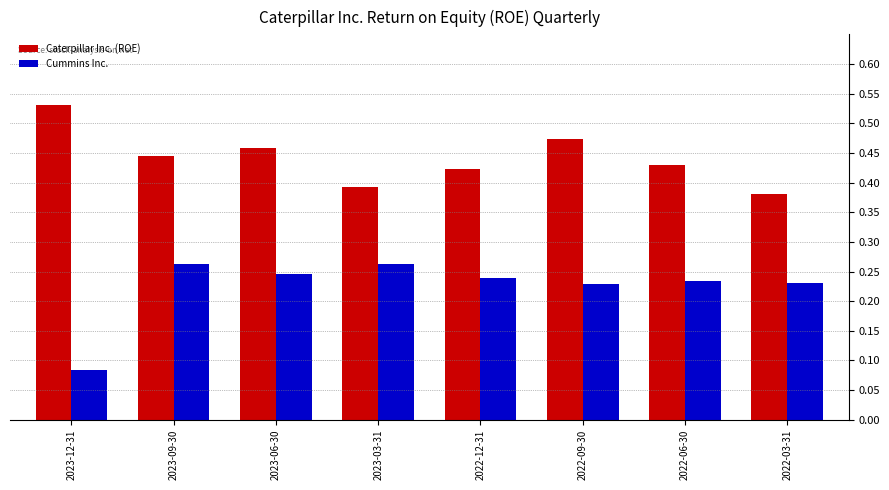

The Caterpillar Inc. (ROE) series shows 0.7 at 2023-09-30. True or false?

False